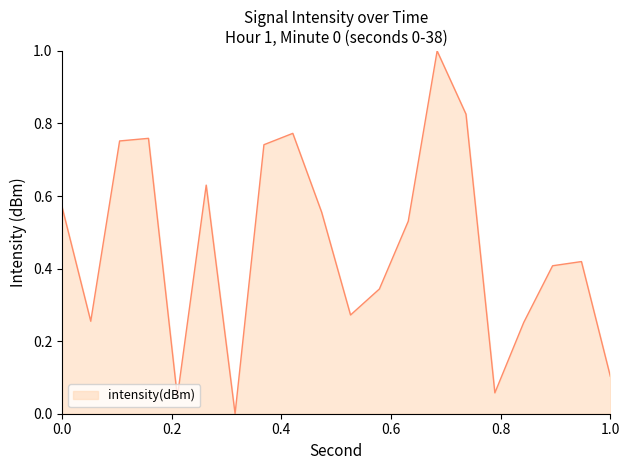

True or false: there are more than 2 points higher than both neighbors.

True